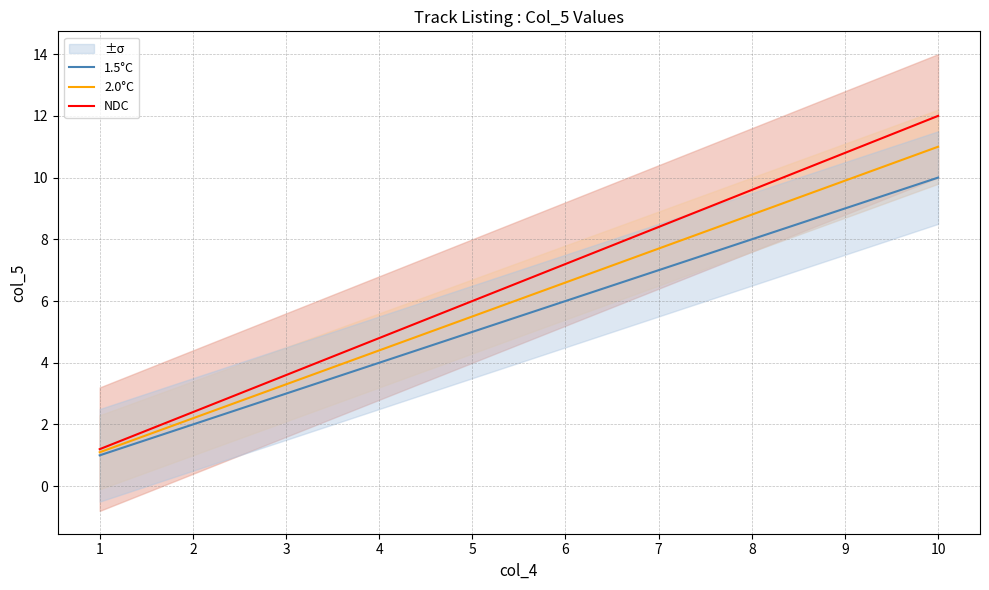

What are all the series names shown in the legend?

1.5°C, 2.0°C, NDC